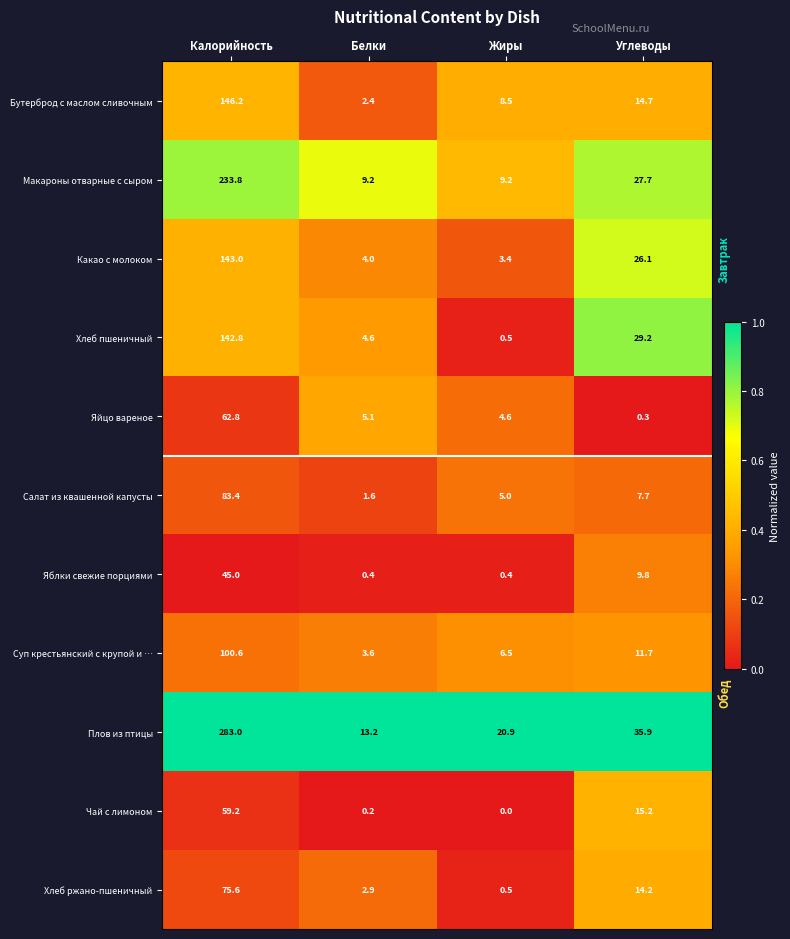

Which label corresponds to the largest value in the chart?

Калорийность